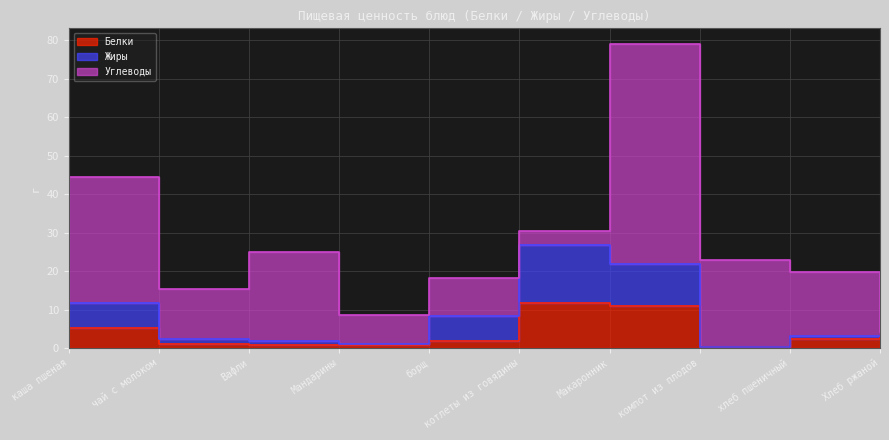

What is the value of the Белки point at the 3rd from the left?

0.8